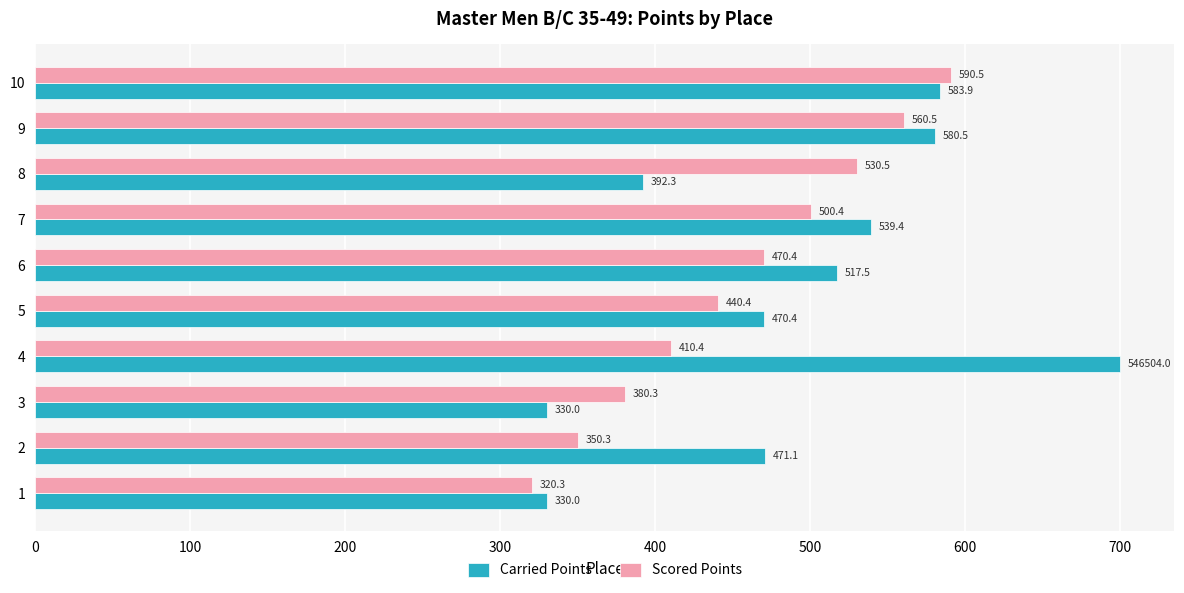

What is the average value of the Scored Points series?

455.4